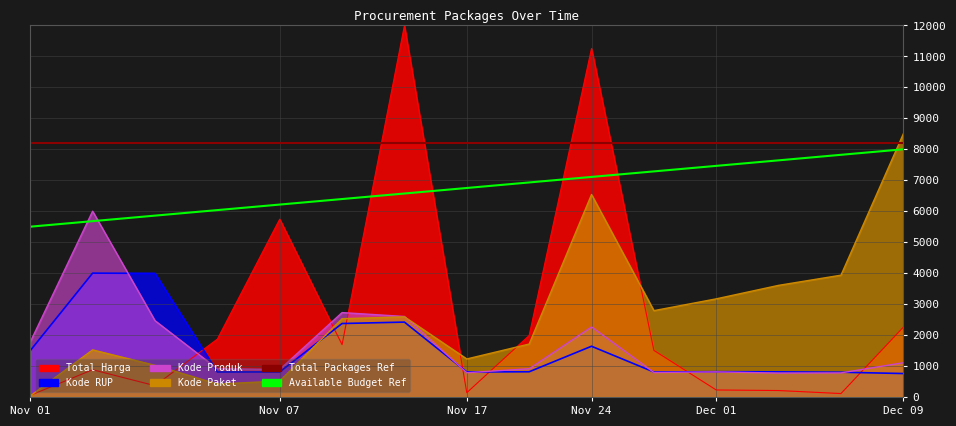

How many lines are shown in the chart?

2